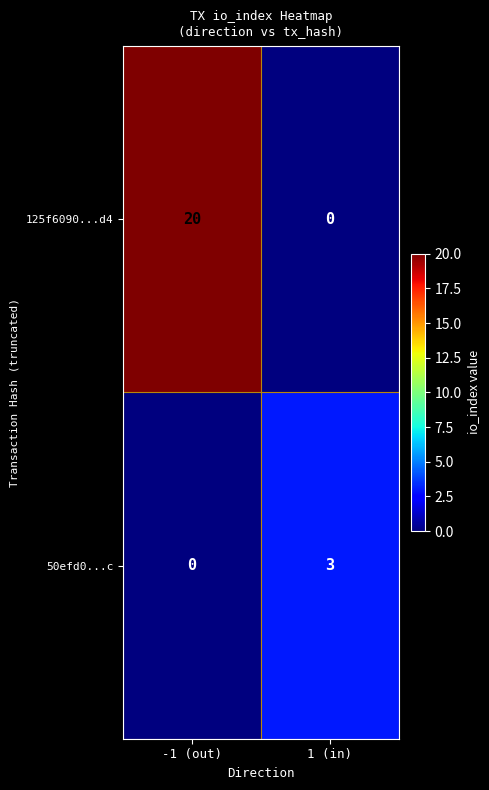

Count the number of categories in the chart.

2